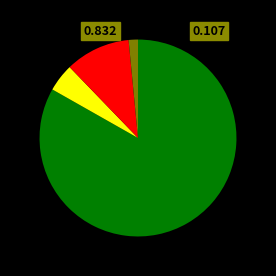

How many slices are in this pie chart?

4